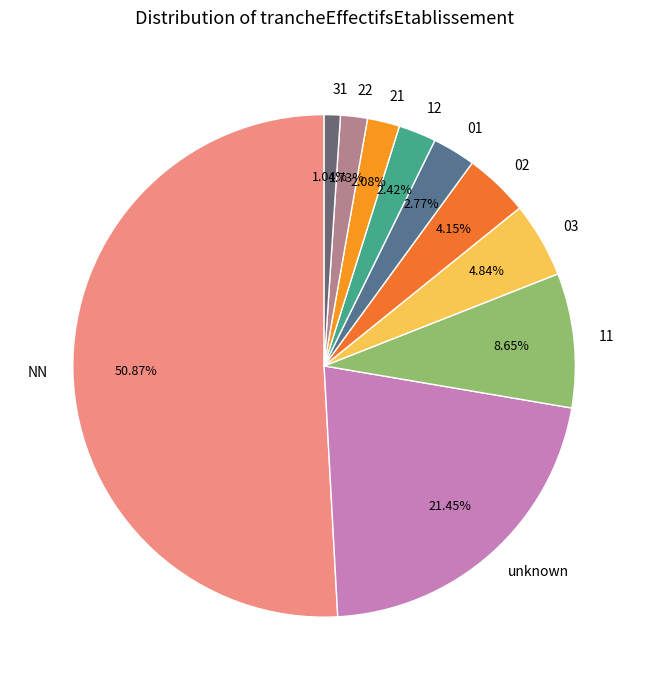

What is the majority slice?

NN